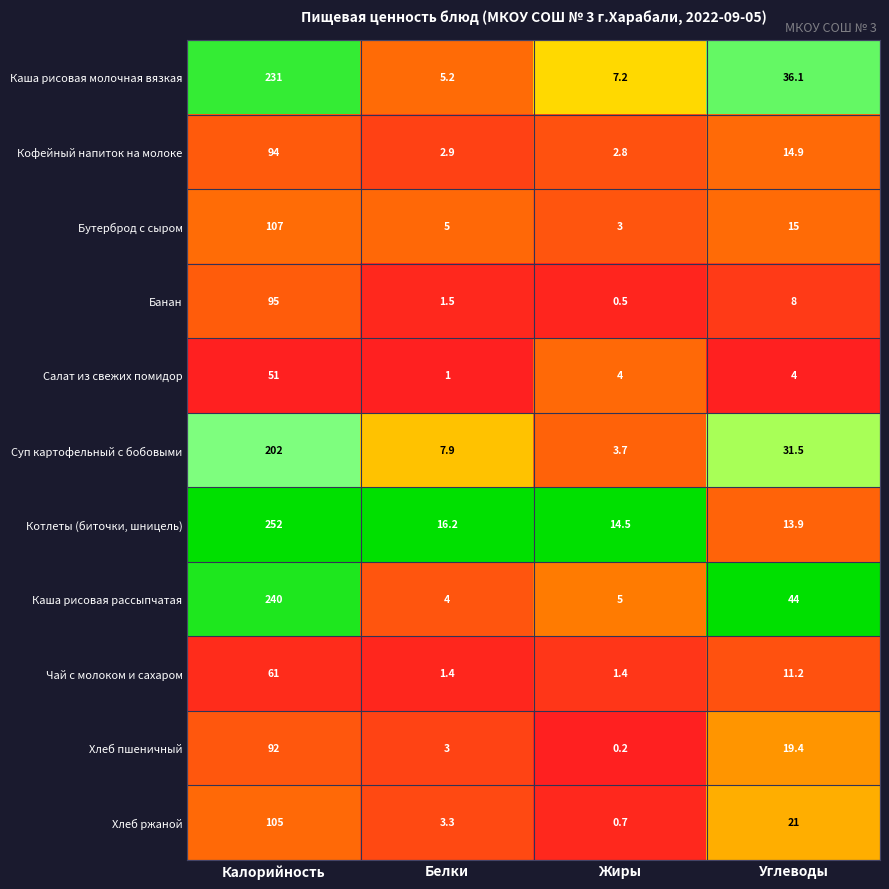

At which category is the sum across all series the highest?

Калорийность